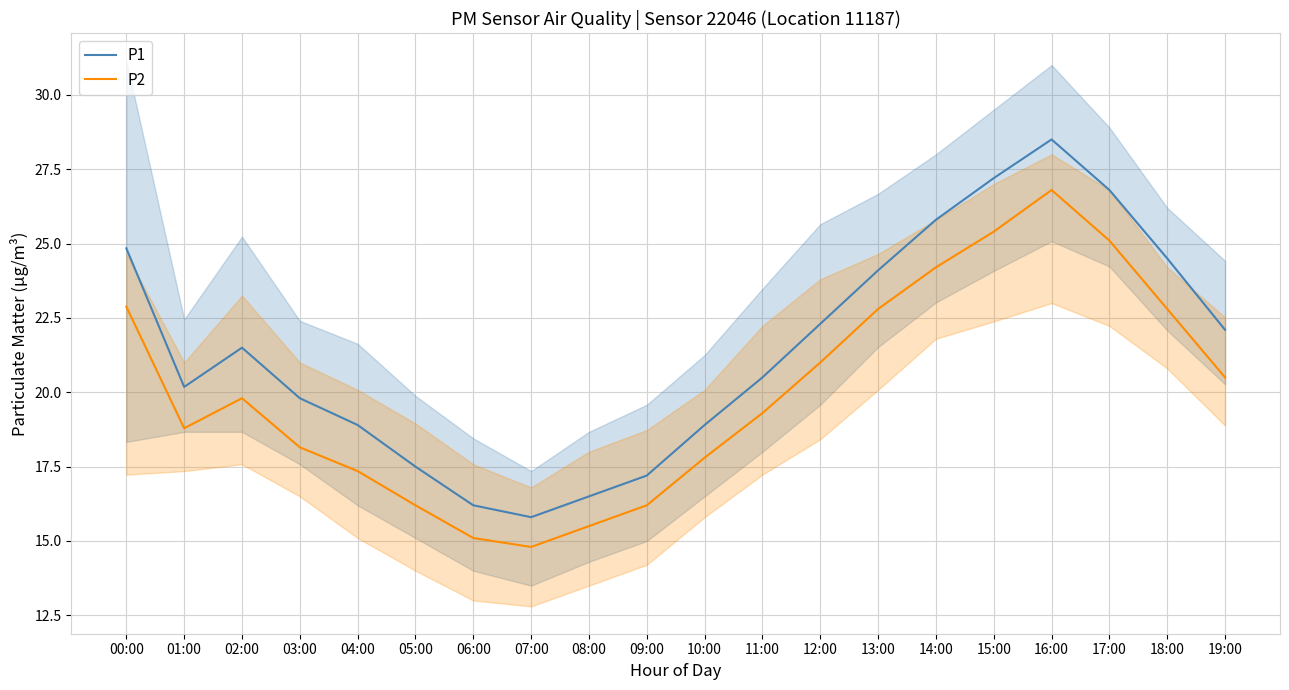

True or false: P1 has more than 0 points higher than both neighbors.

True